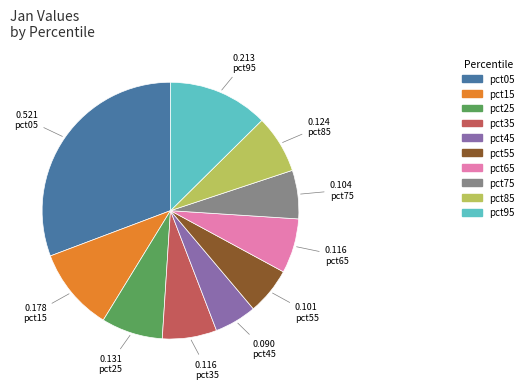

Is the sum of pct45 and pct55 greater than half?

No